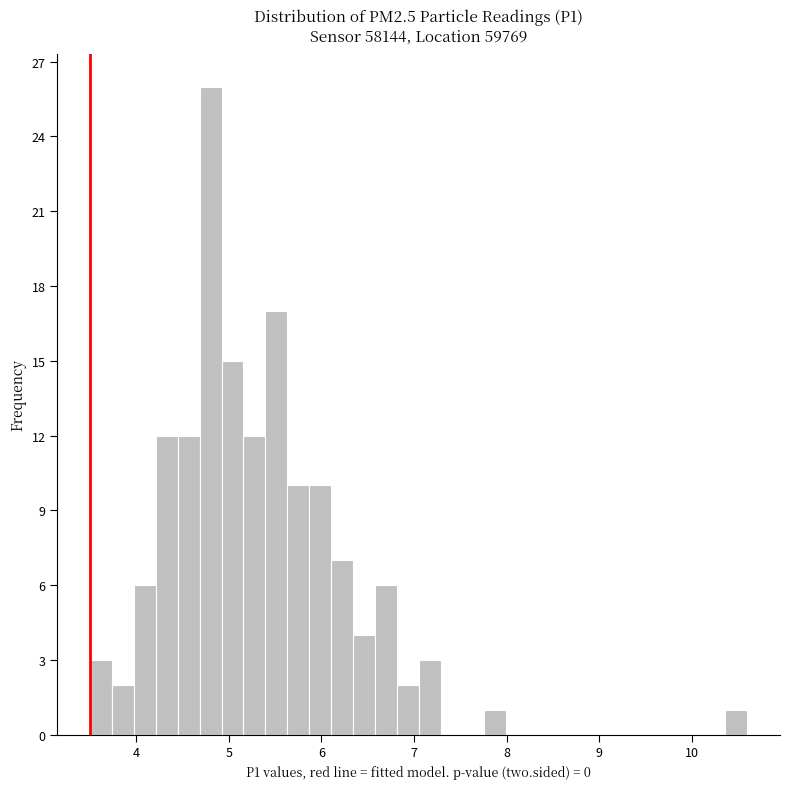

Around what value on the x-axis is the tallest bar? Give the approximate position of its centre, as read against the axis.

4.8